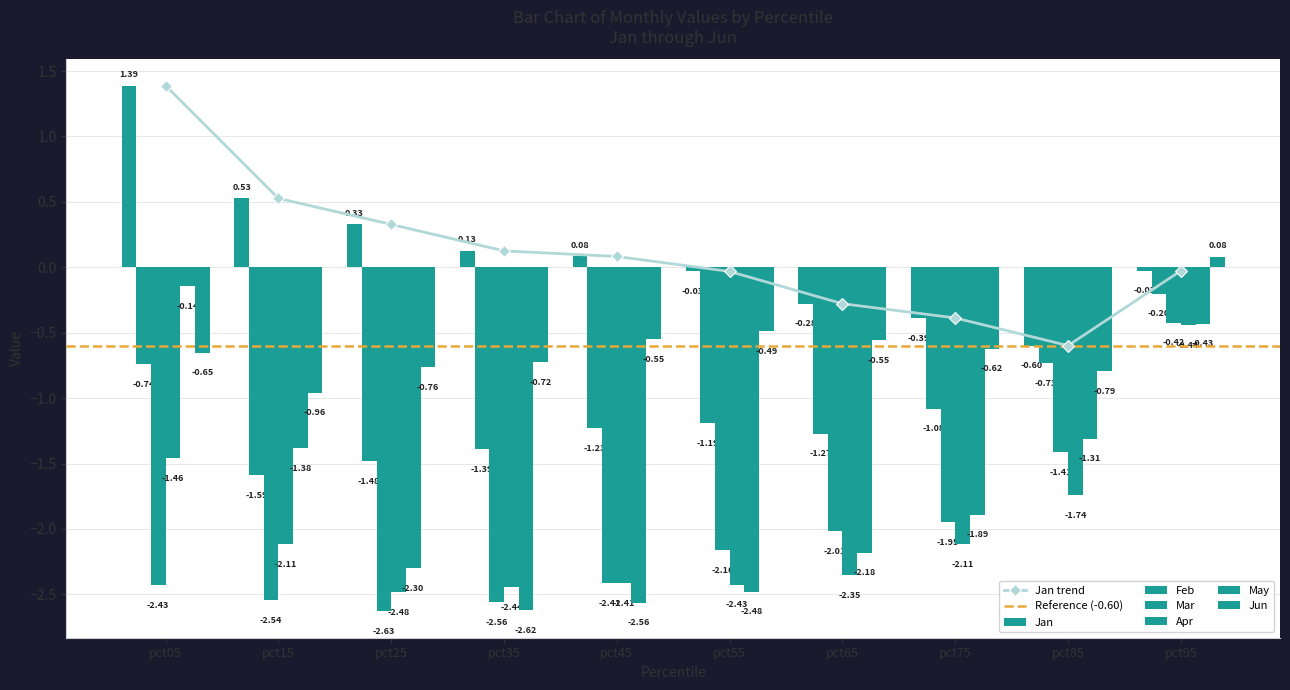

What is the spread (max minus min) of values at pct95?

0.5